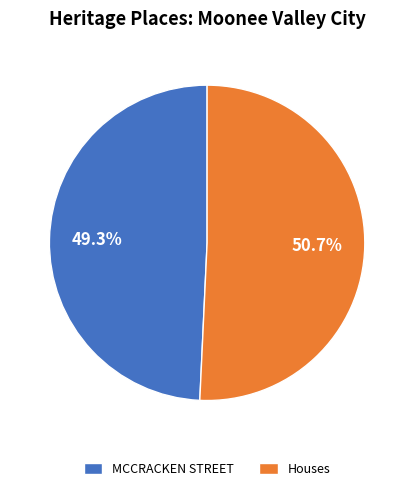

To the nearest percent, what is the average slice percentage?

50%